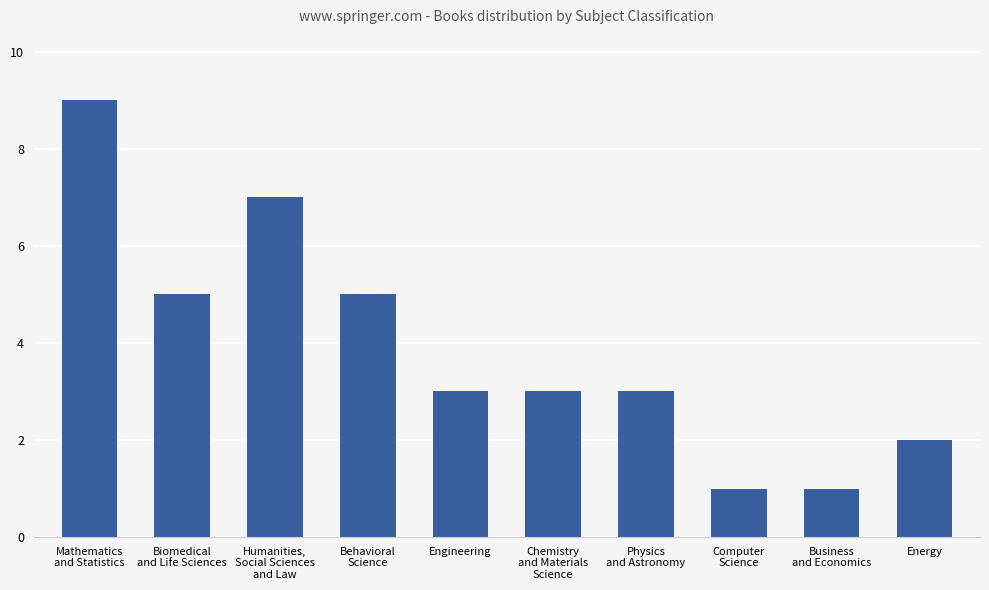

What is the average value?

4